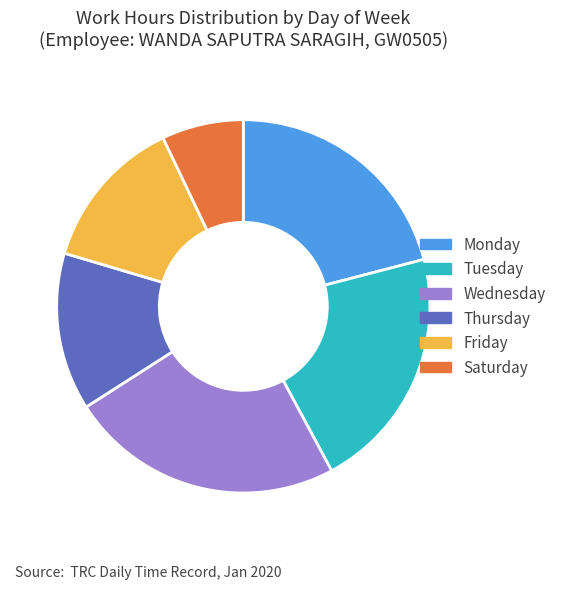

Between Wednesday and Saturday, which is larger?

Wednesday